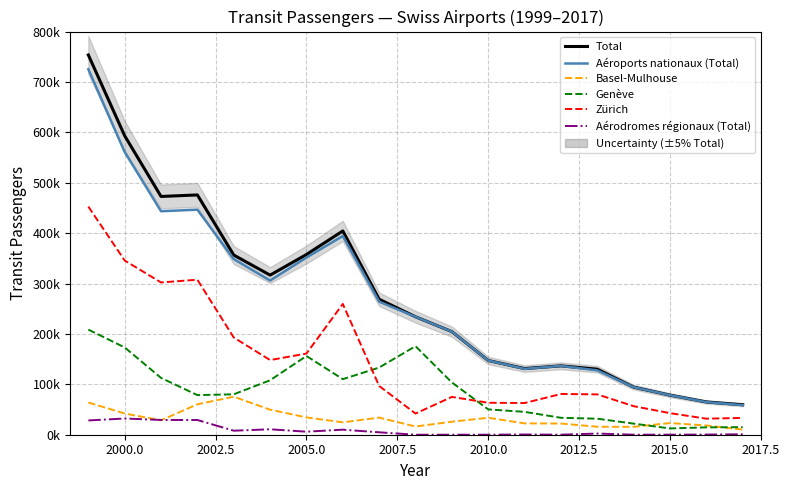

True or false: Genève and Aéroports nationaux (Total) cross at least once.

False